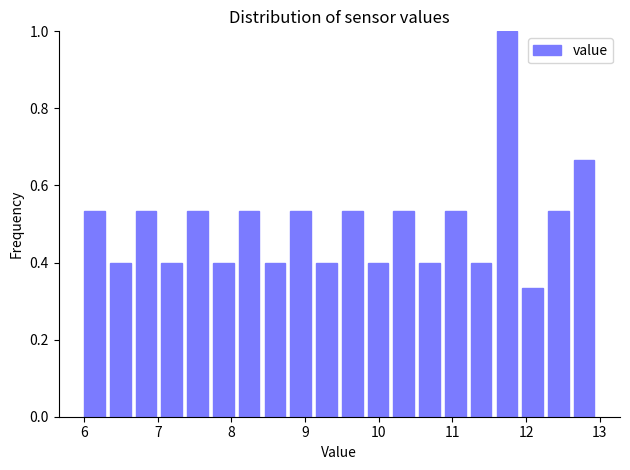

Around what value on the x-axis is the tallest bar? Give the approximate position of its centre, as read against the axis.

11.7